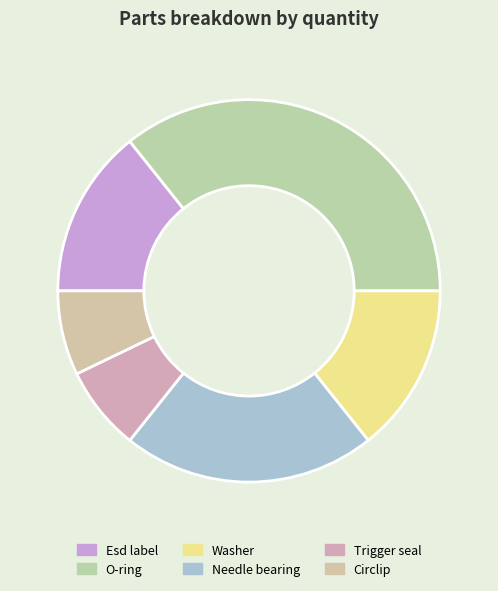

Is it true that O-ring is 36% of the pie?

True